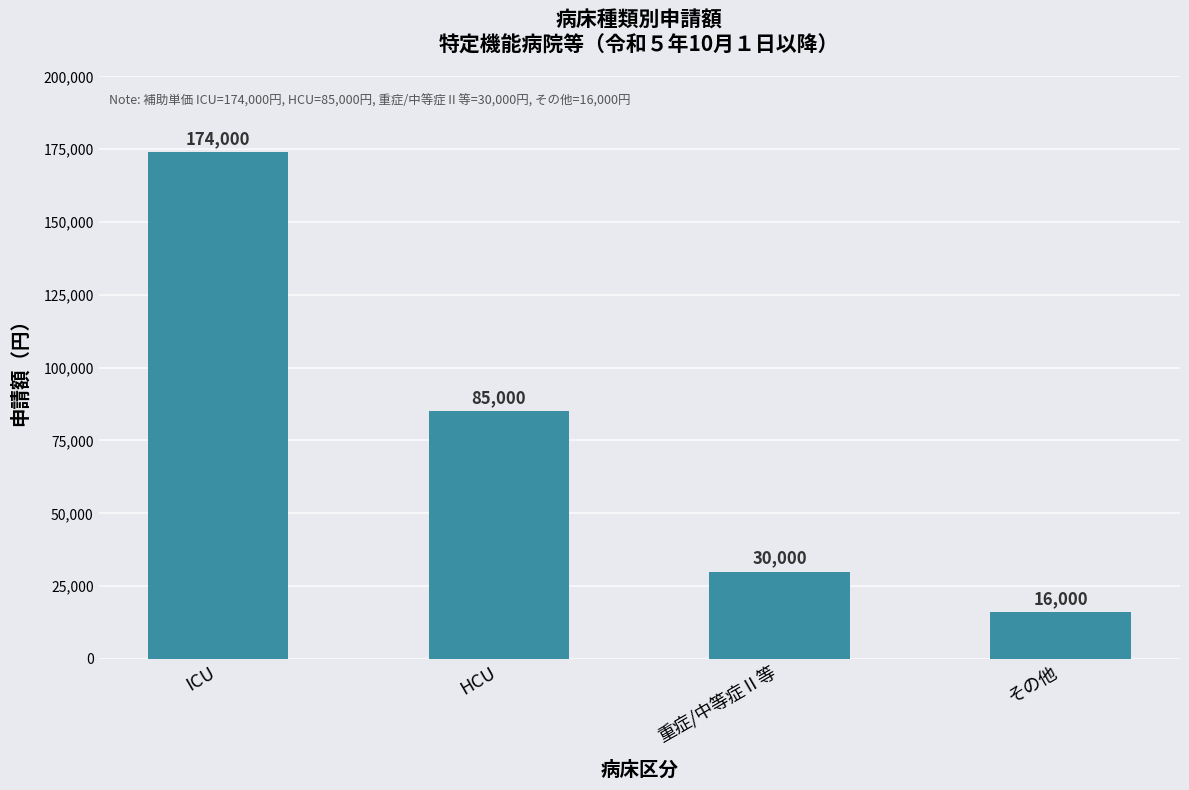

What is the label of the 4th bar from the left?

その他